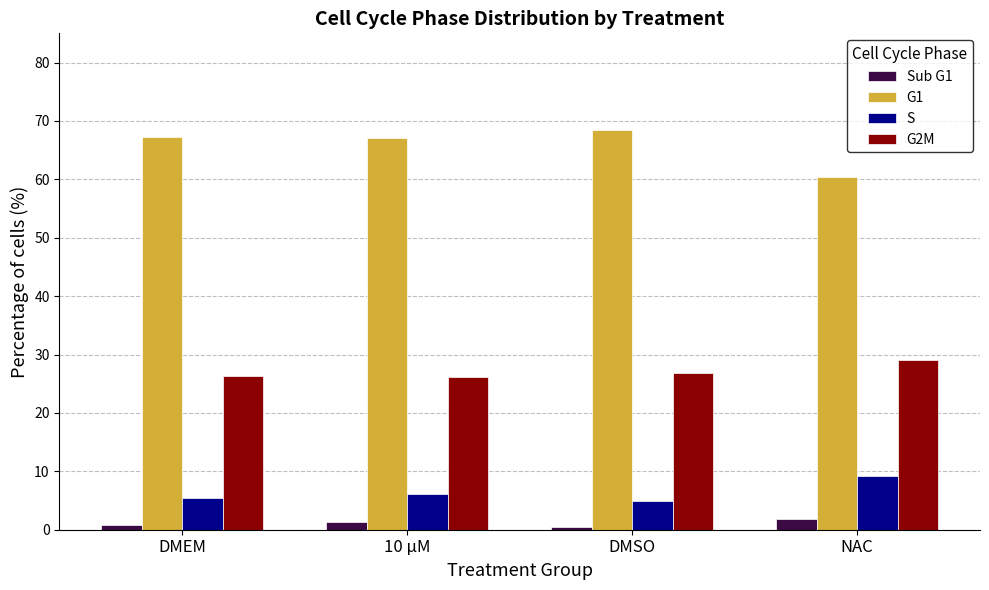

The value of S at 10 µM is 2.2. True or false?

False